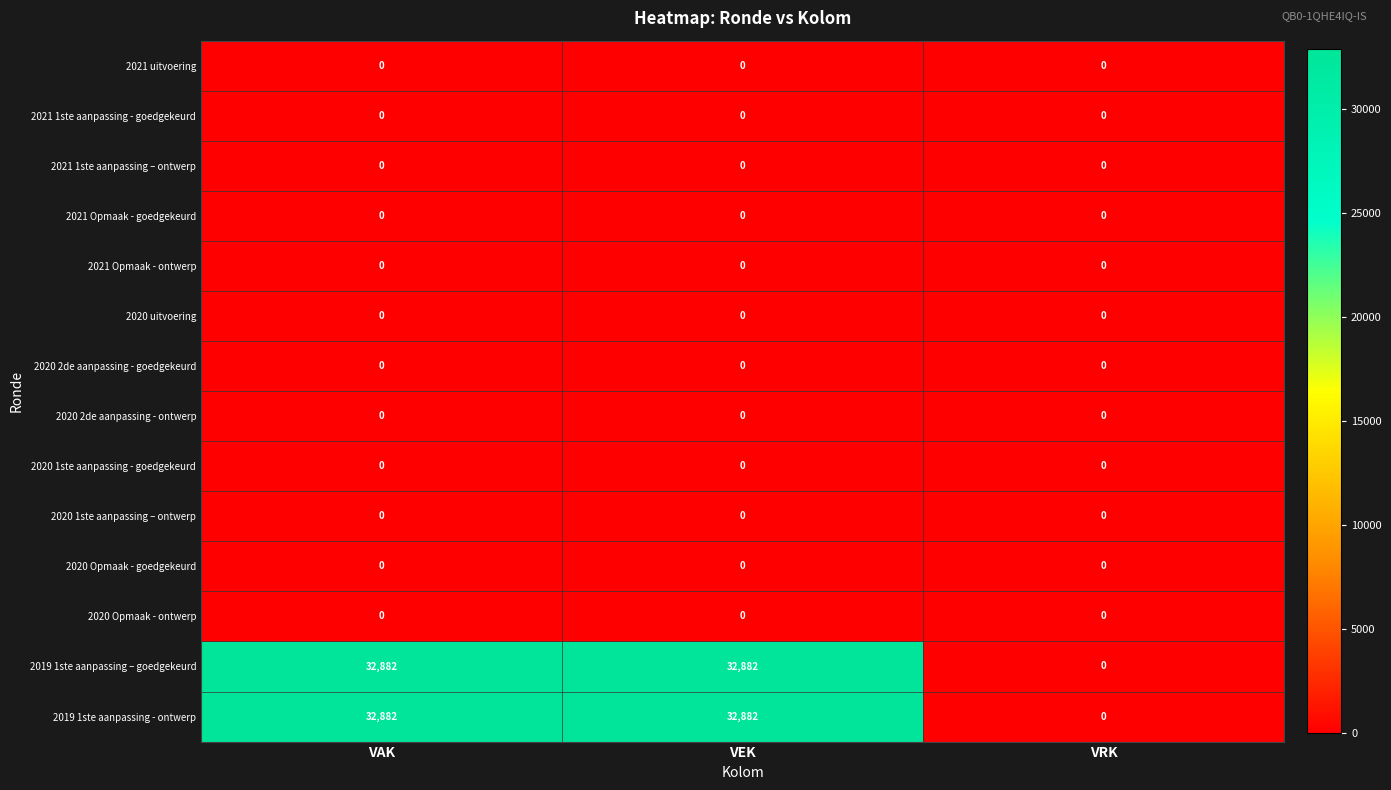

What is the difference between the highest and lowest values at VAK?

32882